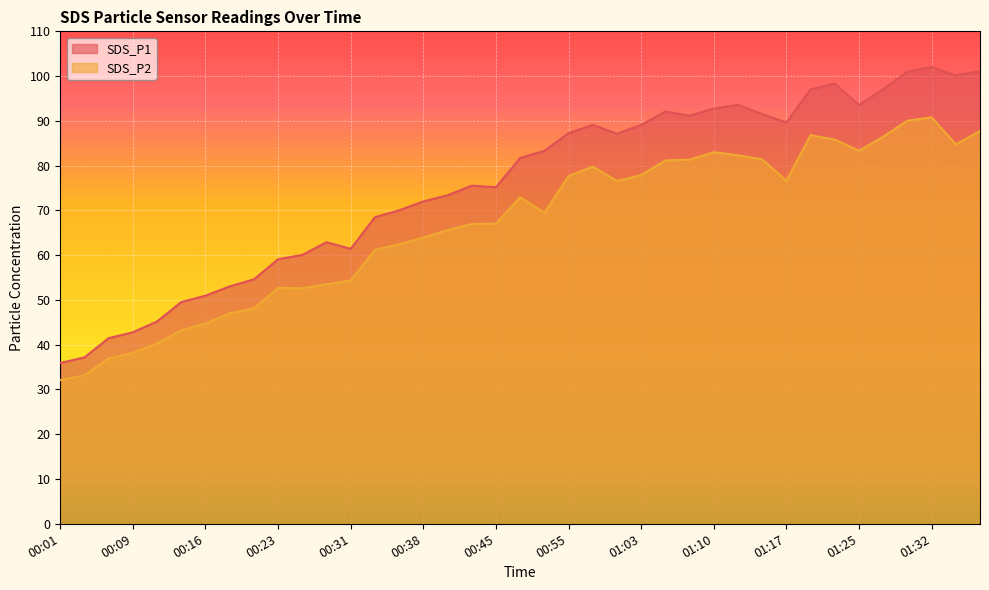

What is the minimum value shown in the chart?

32.1